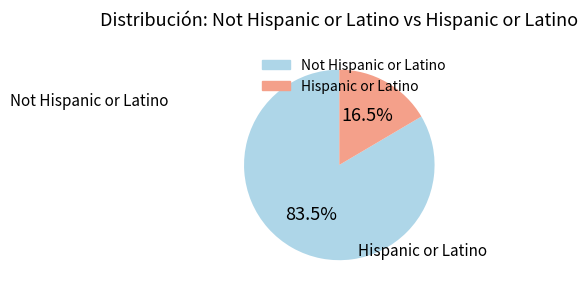

Rank the categories by value from lowest to highest.

Hispanic or Latino, Not Hispanic or Latino